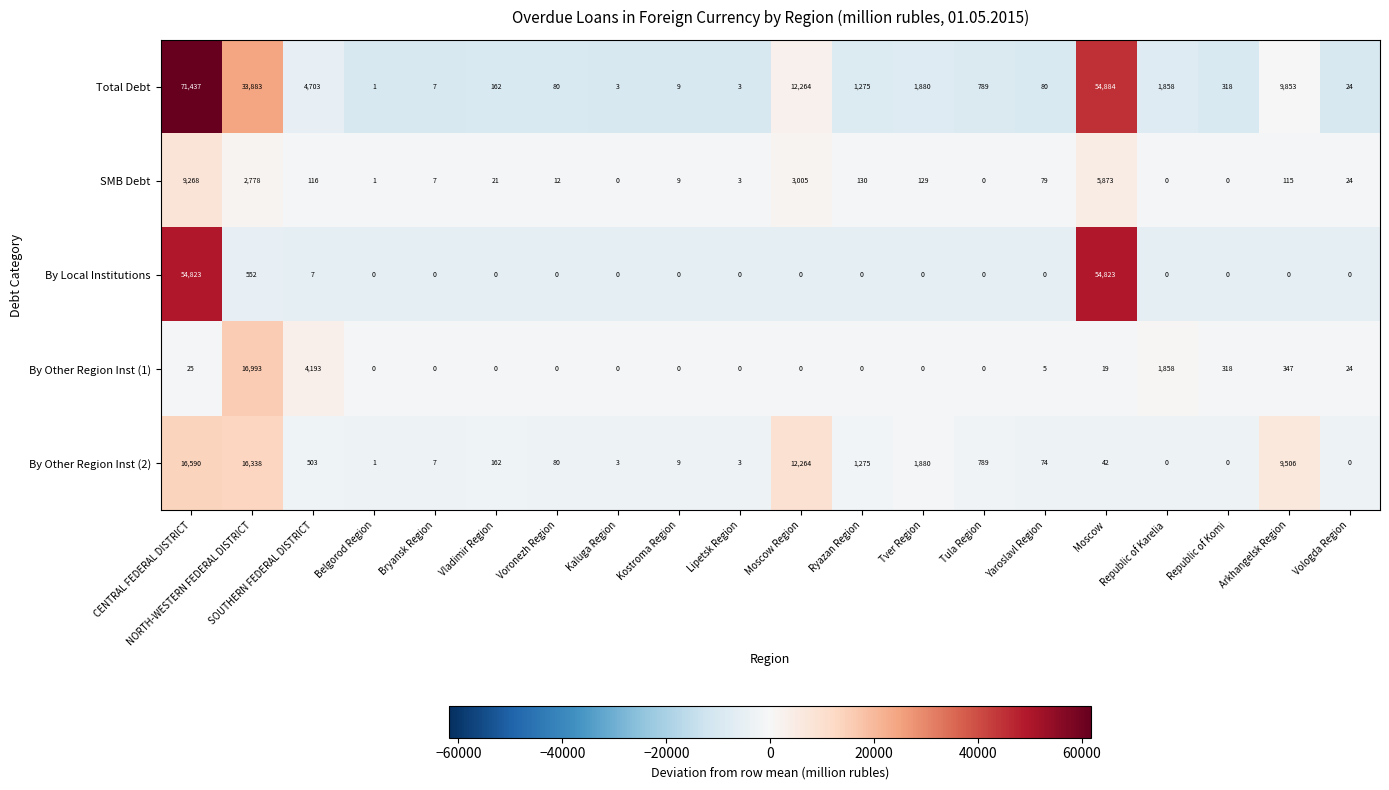

How many distinct data groups are displayed?

5